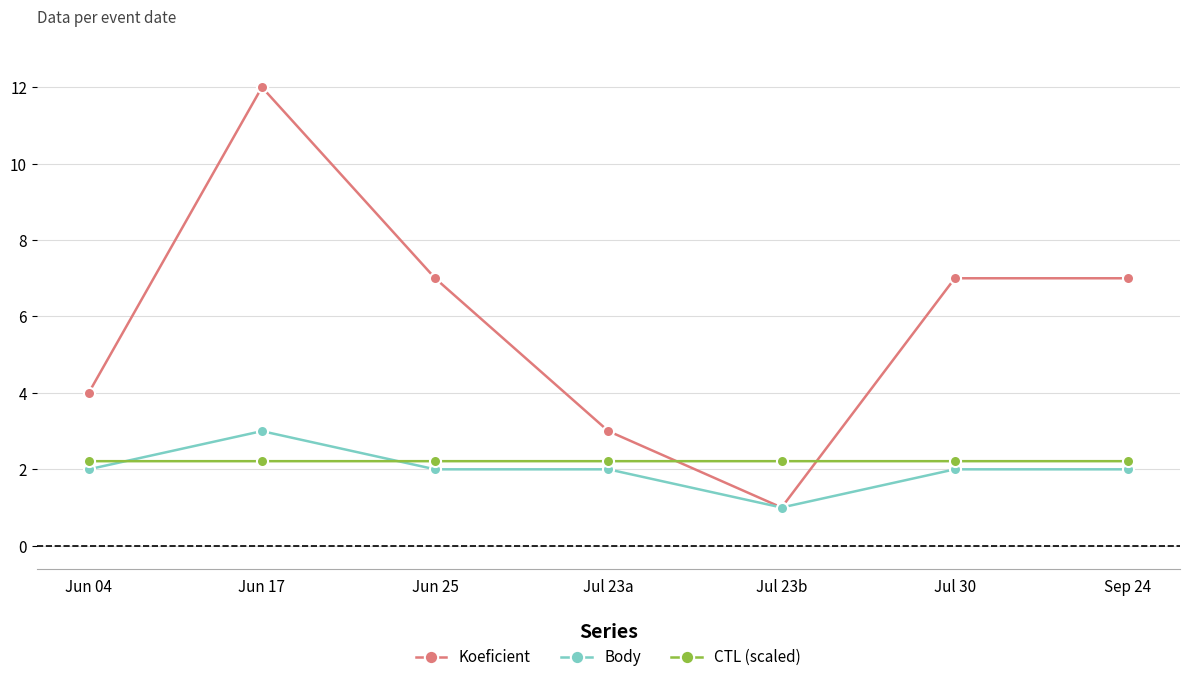

At which category does Koeficient reach its first local peak?

Jun 17